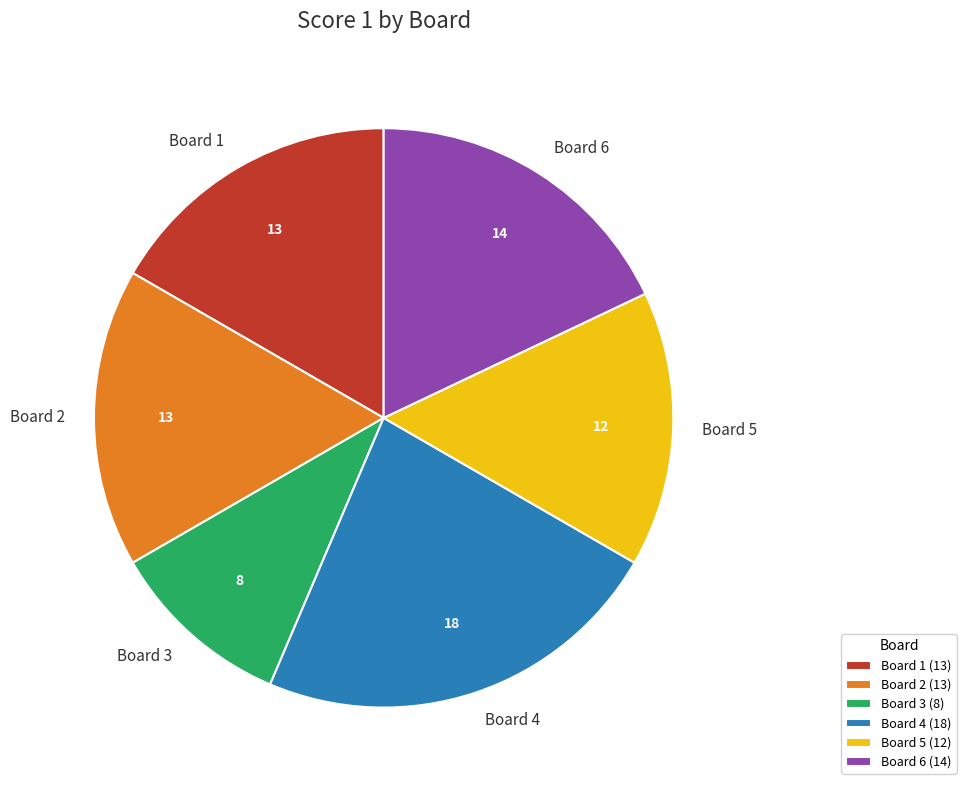

True or false: Board 6 accounts for 4% of the total.

False